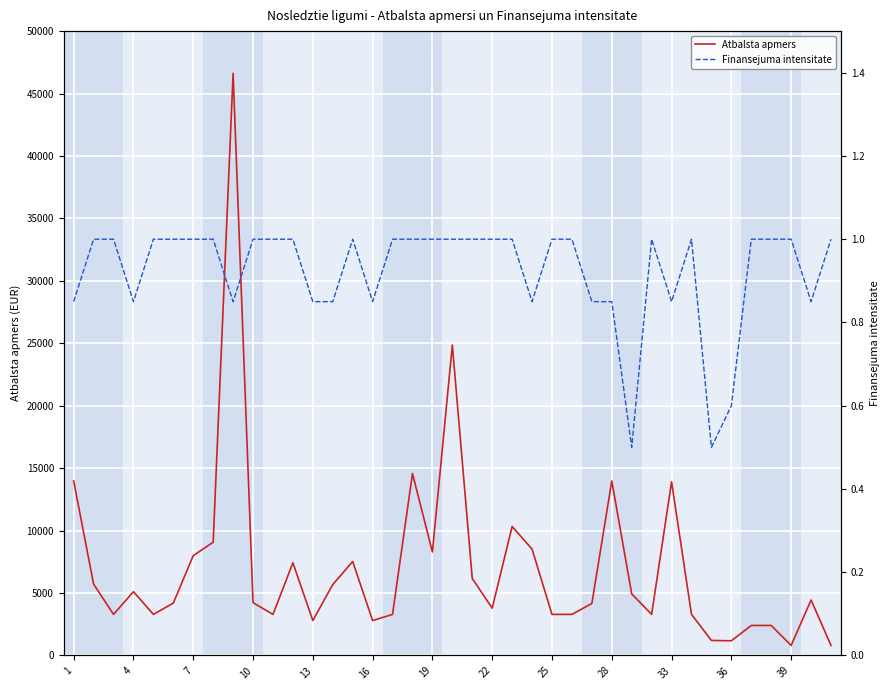

True or false: Finansejuma intensitate has a value of 0.2 at 22.

False